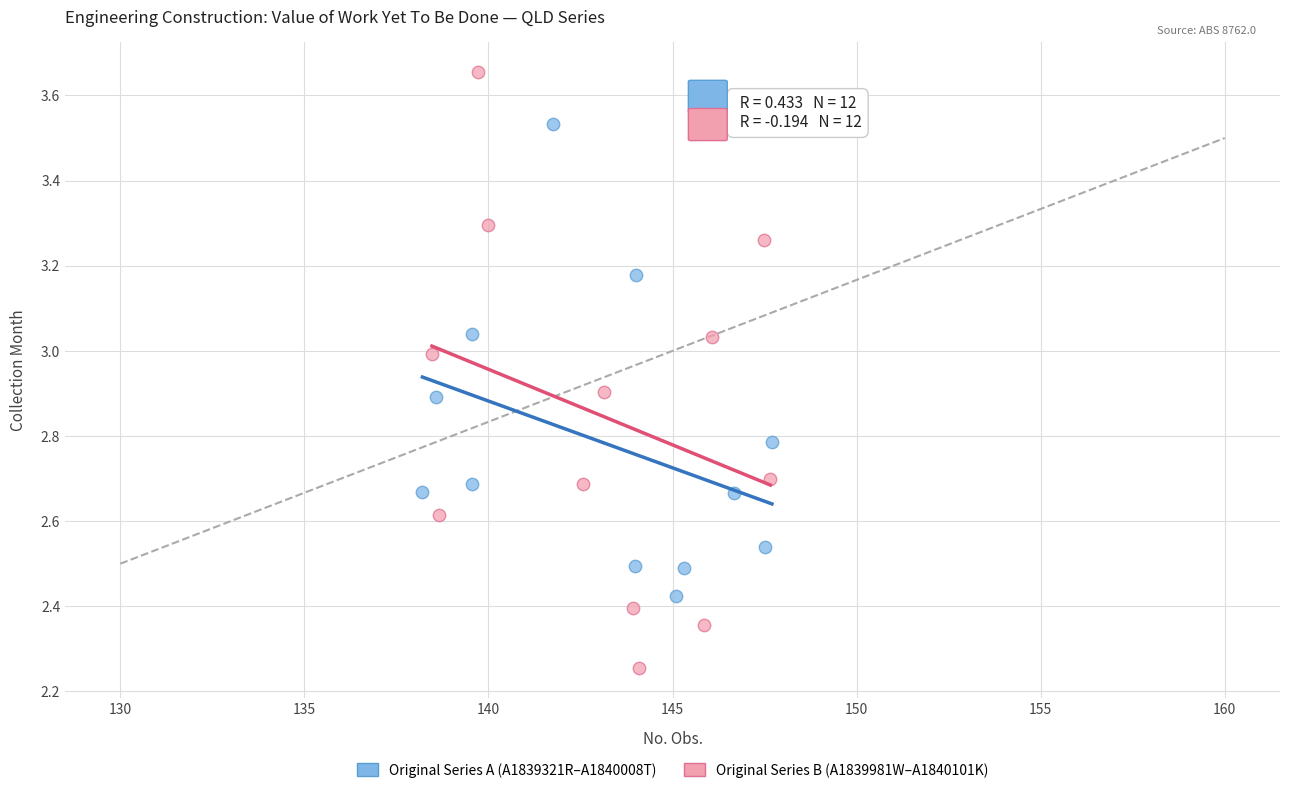

Which series contains the highest Y value?

Original Series B (A1839981W–A1840101K)